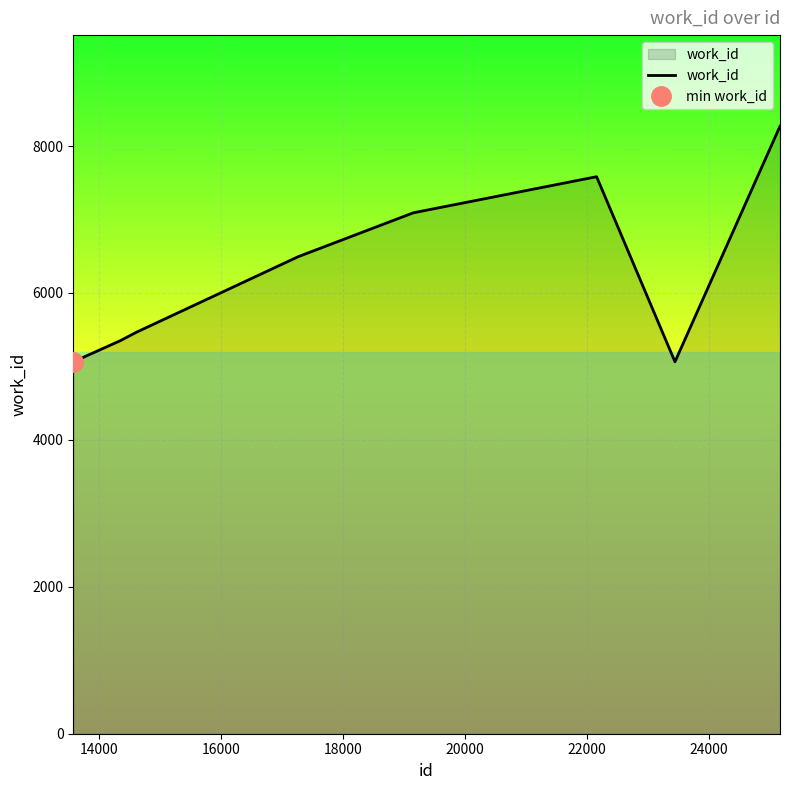

What is the highest value of the work_id series?

8270